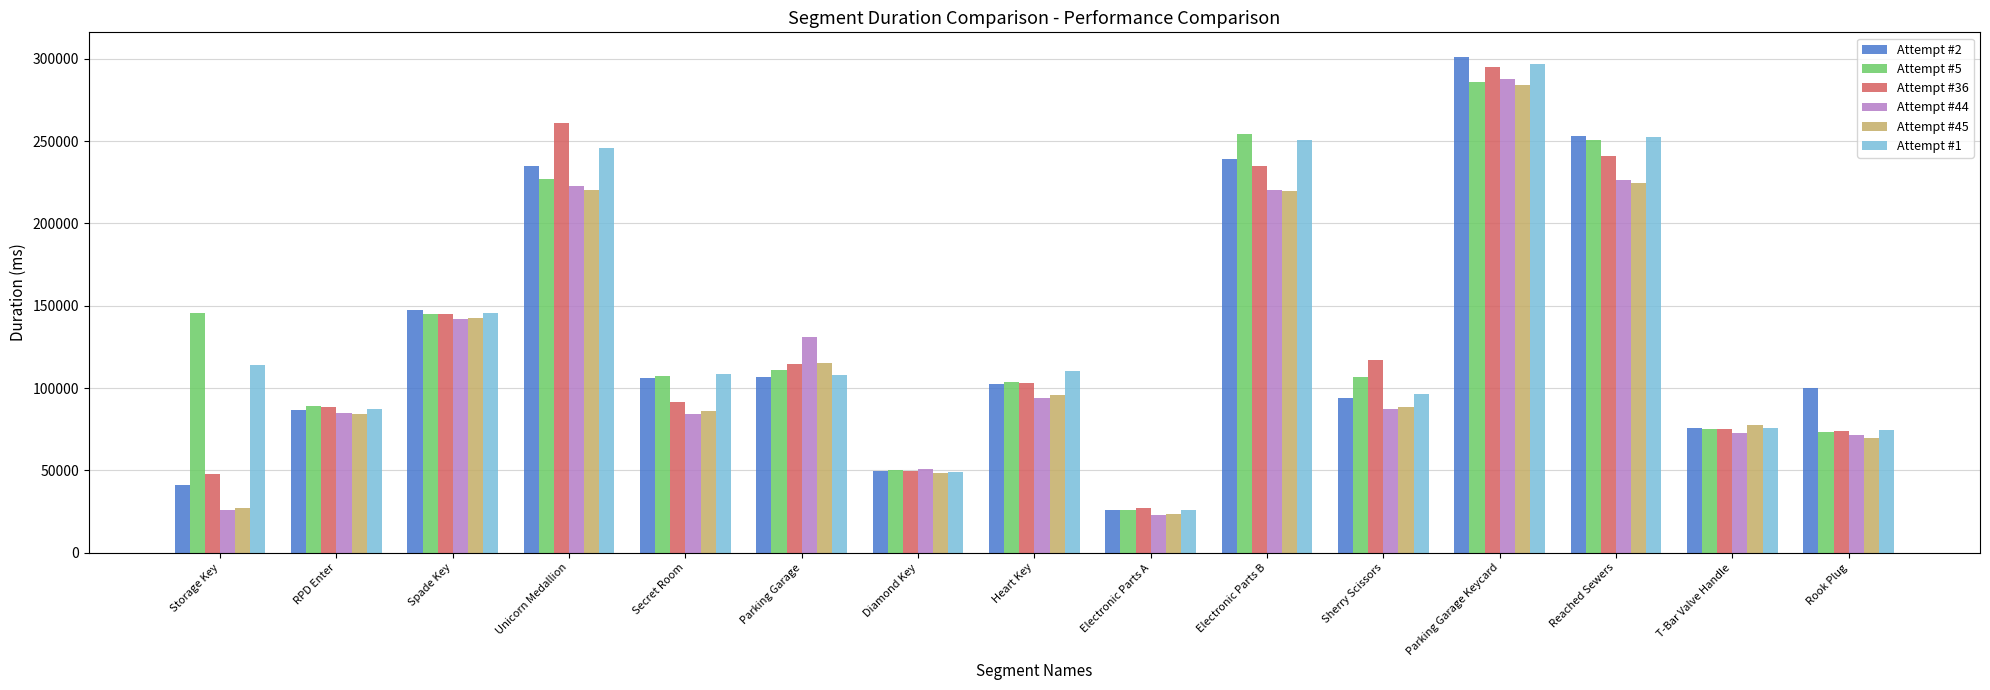

Between Heart Key and Rook Plug, which series saw the biggest shift?

Attempt #1